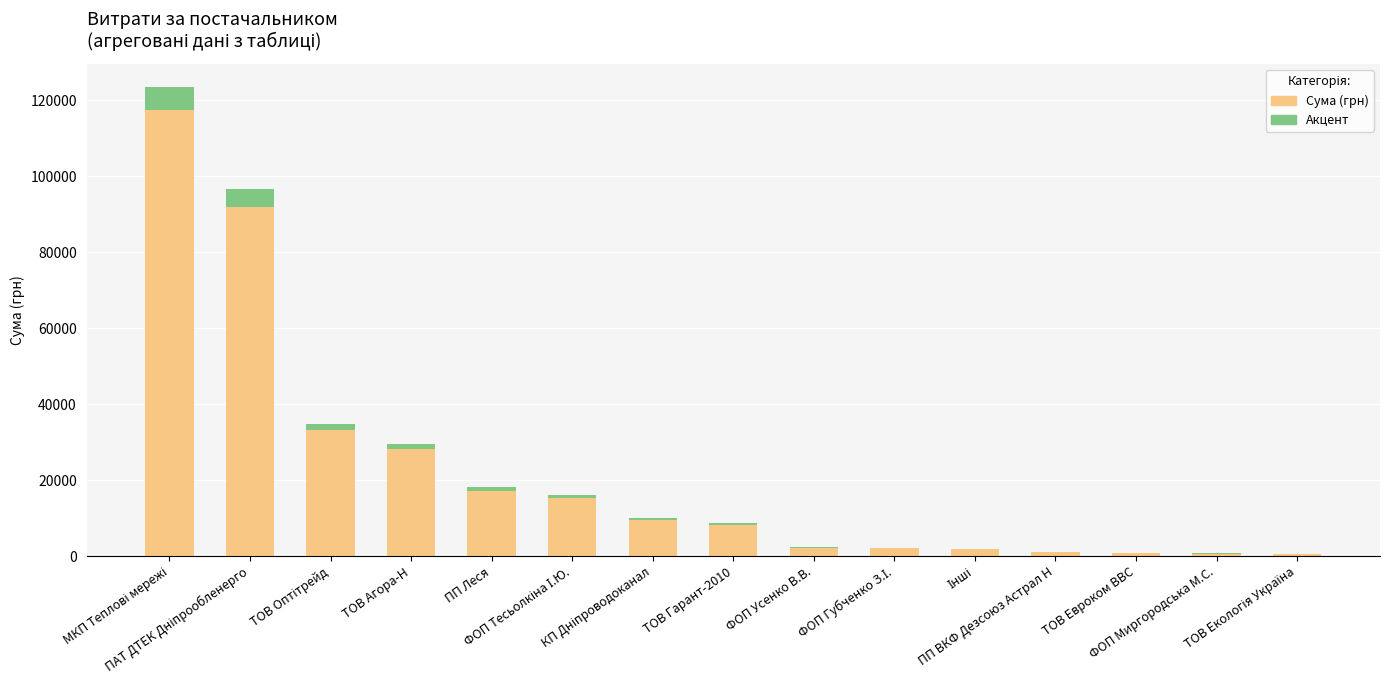

Are the bars grouped side by side (vs. stacked)?

No